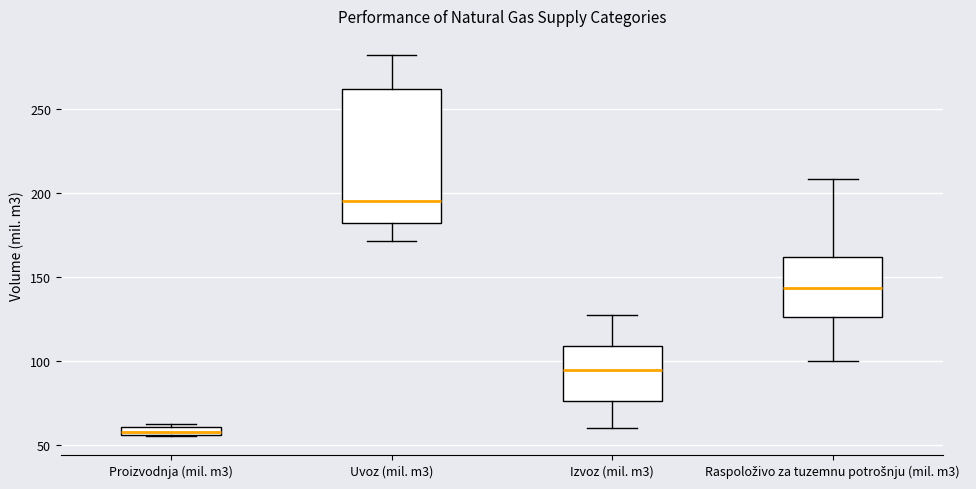

Comparing the boxes themselves (not the whiskers), which one is the tallest?

Uvoz (mil. m3)